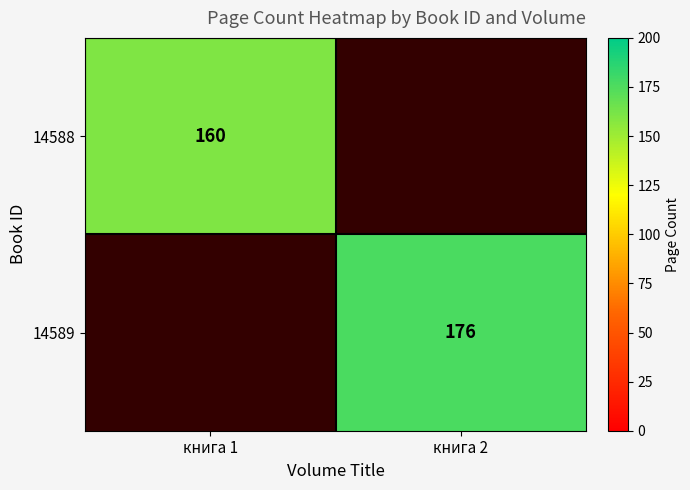

The value of 14588 at книга 1 is 262. True or false?

False